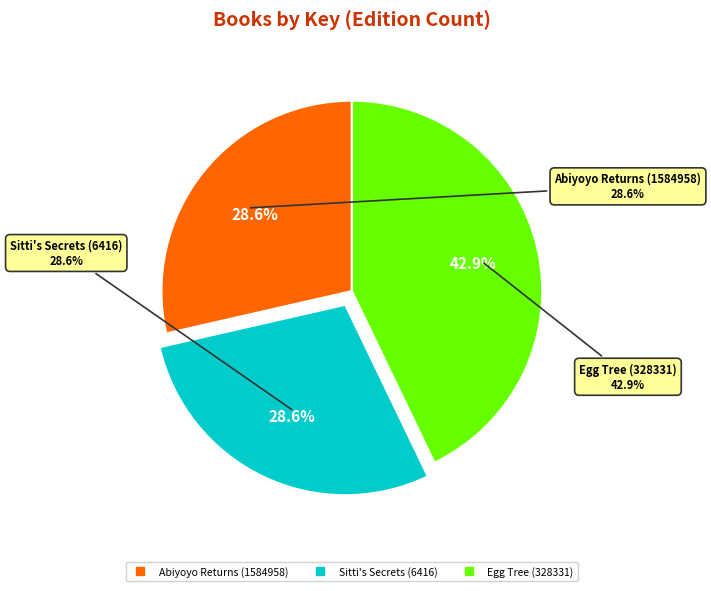

Rank the categories by value from lowest to highest.

Abiyoyo Returns (1584958), Sitti's Secrets (6416), Egg Tree (328331)